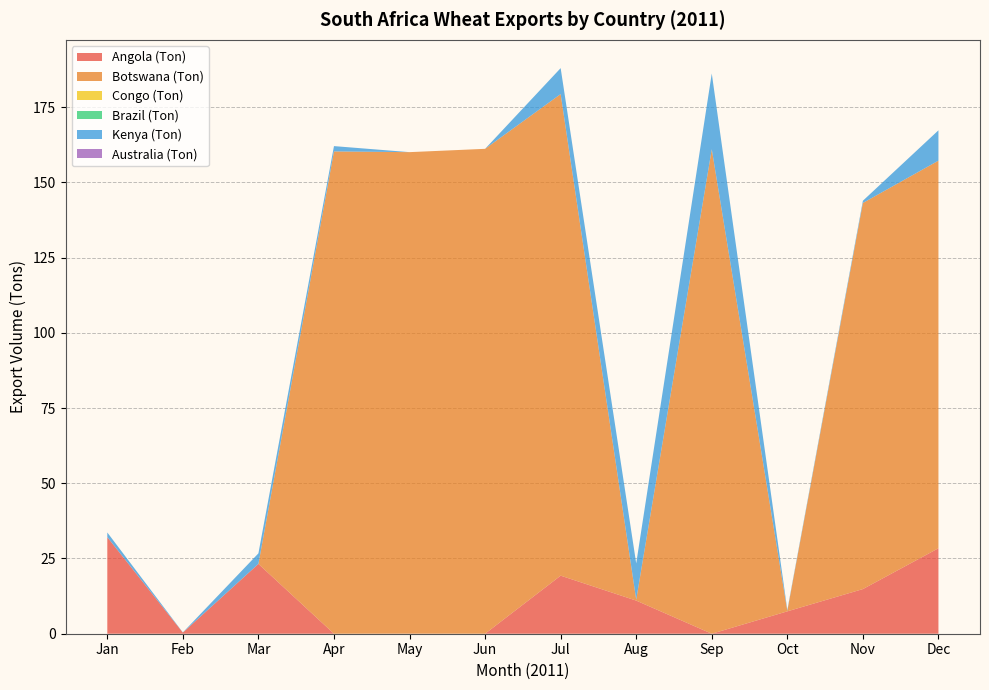

Reading left to right, list all the values displayed in this chart.

Angola (Ton): Jan=32.1	Feb=0.4	Mar=23.2	Apr=0.0	May=0.0	Jun=0.0	Jul=19.3	Aug=11.0	Sep=0.0	Oct=7.4	Nov=14.8	Dec=28.4
Botswana (Ton): Jan=0.0	Feb=0.0	Mar=0.0	Apr=160.3	May=160.0	Jun=161.1	Jul=160.0	Aug=0.3	Sep=161.0	Oct=0.2	Nov=128.3	Dec=128.8
Congo (Ton): Jan=0.0	Feb=0.0	Mar=0.0	Apr=0.0	May=0.0	Jun=0.0	Jul=0.0	Aug=0.0	Sep=0.0	Oct=0.0	Nov=0.0	Dec=0.0
Brazil (Ton): Jan=0.0	Feb=0.0	Mar=0.0	Apr=0.0	May=0.0	Jun=0.0	Jul=0.0	Aug=0.0	Sep=0.0	Oct=0.0	Nov=0.0	Dec=0.0
Kenya (Ton): Jan=1.5	Feb=0.1	Mar=3.5	Apr=1.8	May=0.0	Jun=0.0	Jul=8.6	Aug=12.1	Sep=25.2	Oct=0.3	Nov=0.7	Dec=10.1
Australia (Ton): Jan=0.0	Feb=0.0	Mar=0.0	Apr=0.0	May=0.0	Jun=0.0	Jul=0.0	Aug=0.0	Sep=0.0	Oct=0.0	Nov=0.0	Dec=0.0